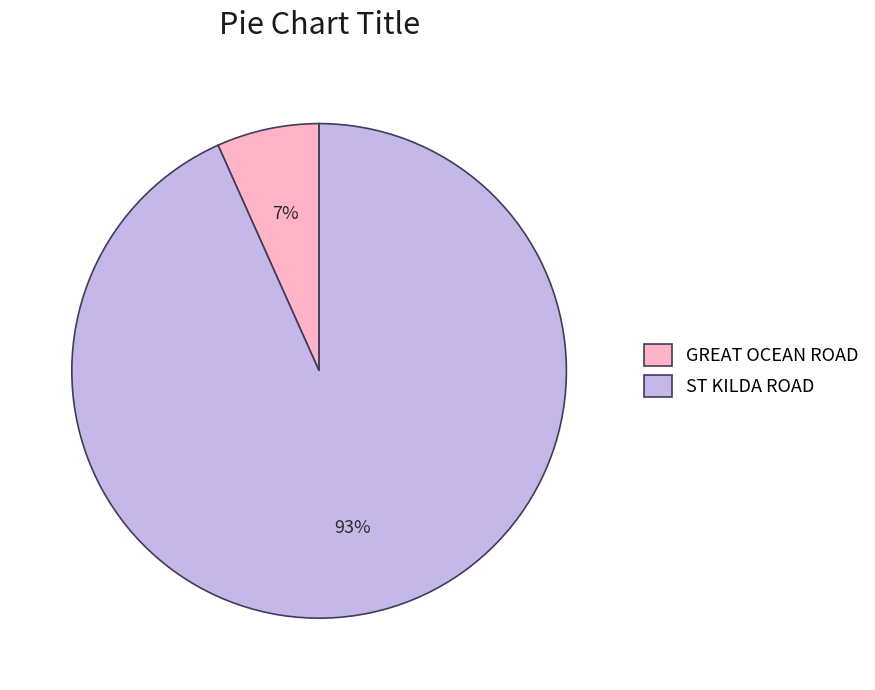

Between GREAT OCEAN ROAD and ST KILDA ROAD, which is larger?

ST KILDA ROAD